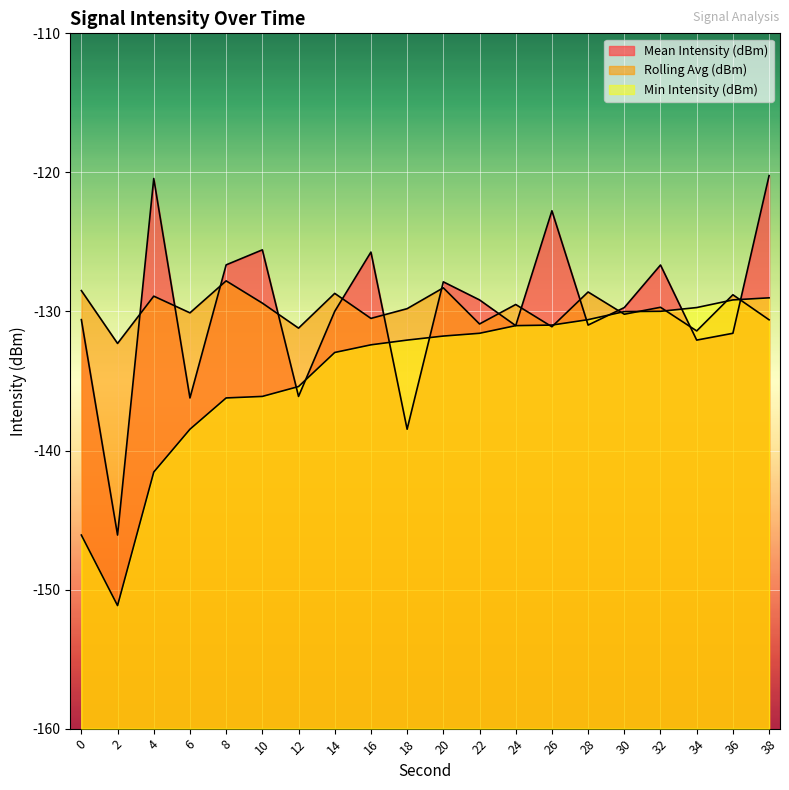

Where do Mean Intensity (dBm) and Min Intensity (dBm) first cross each other?

10 and 12